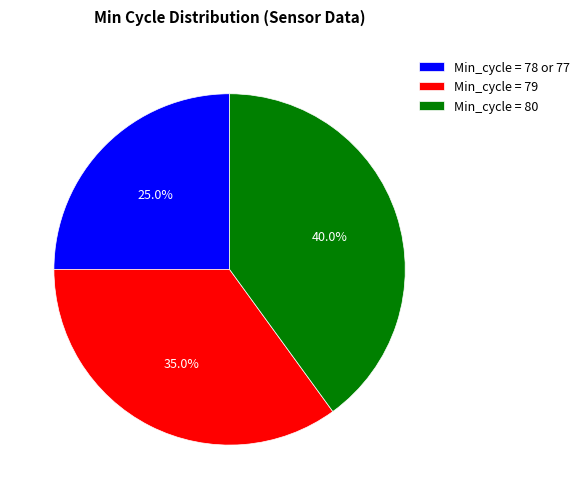

To the nearest percent, what percentage of the pie is Min_cycle = 78?

25%